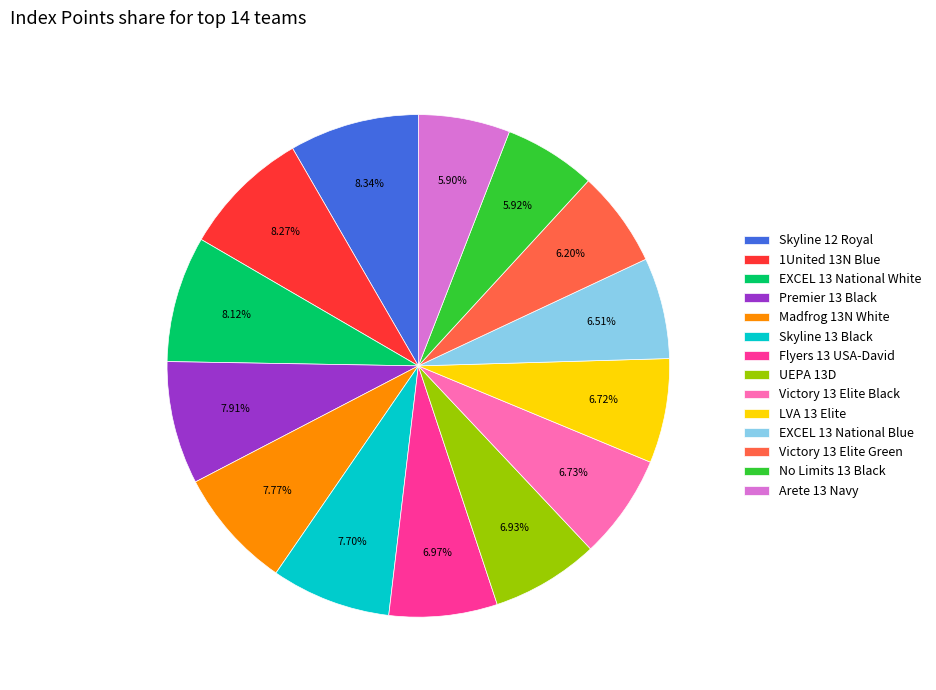

What percentage is the Premier 13 Black slice, to the nearest percent?

8%